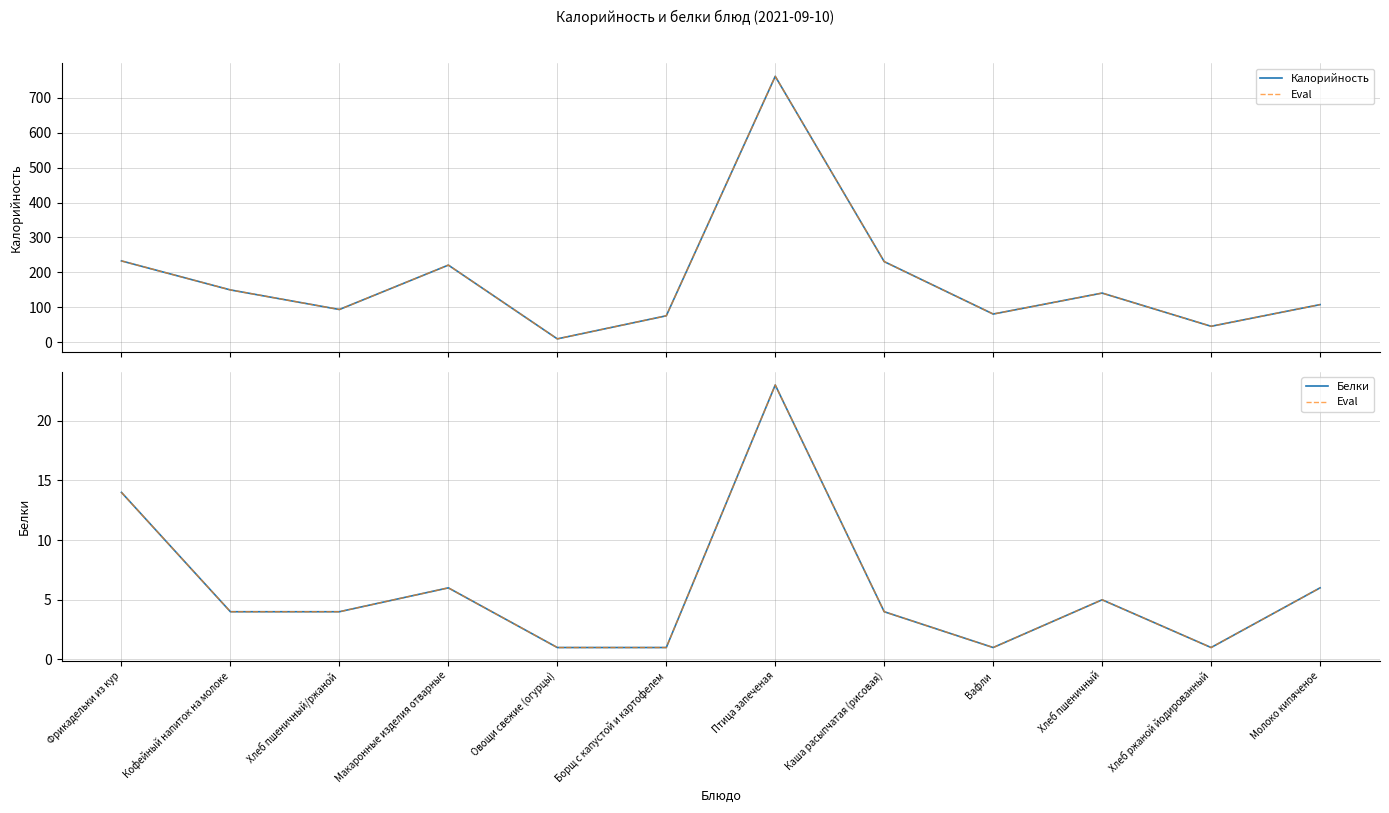

Which has a higher value, Фрикадельки из кур or Борщ с капустой и картофелем?

Фрикадельки из кур